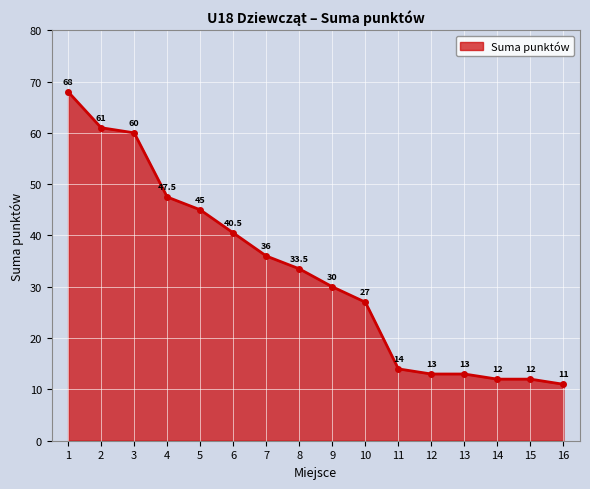

What is the difference between the values at 1 and 15?

56.0